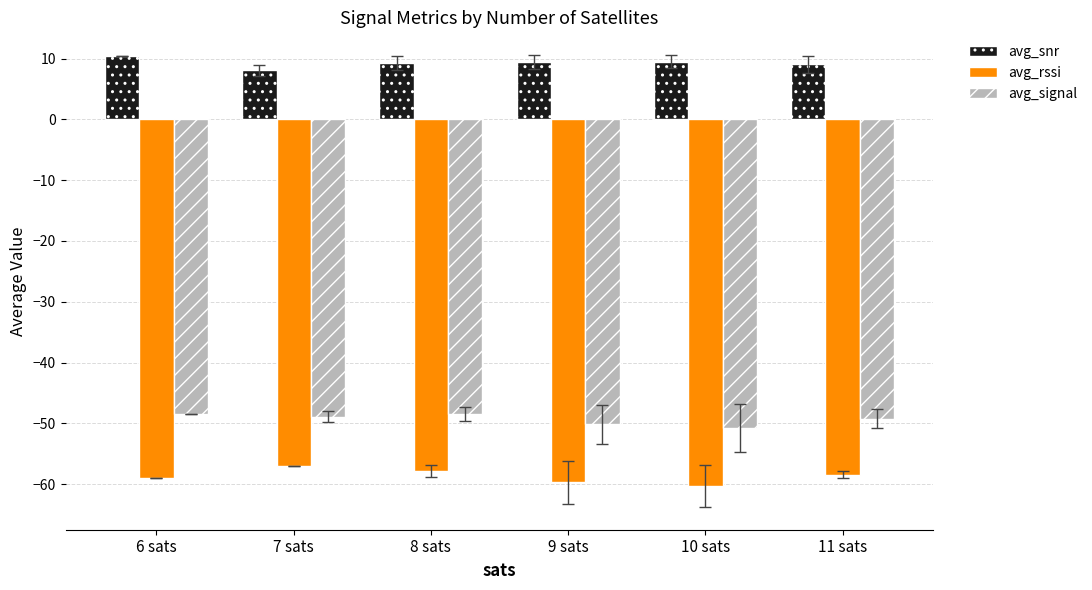

What is the value of the avg_signal bar at the 2nd from the left?

-48.9